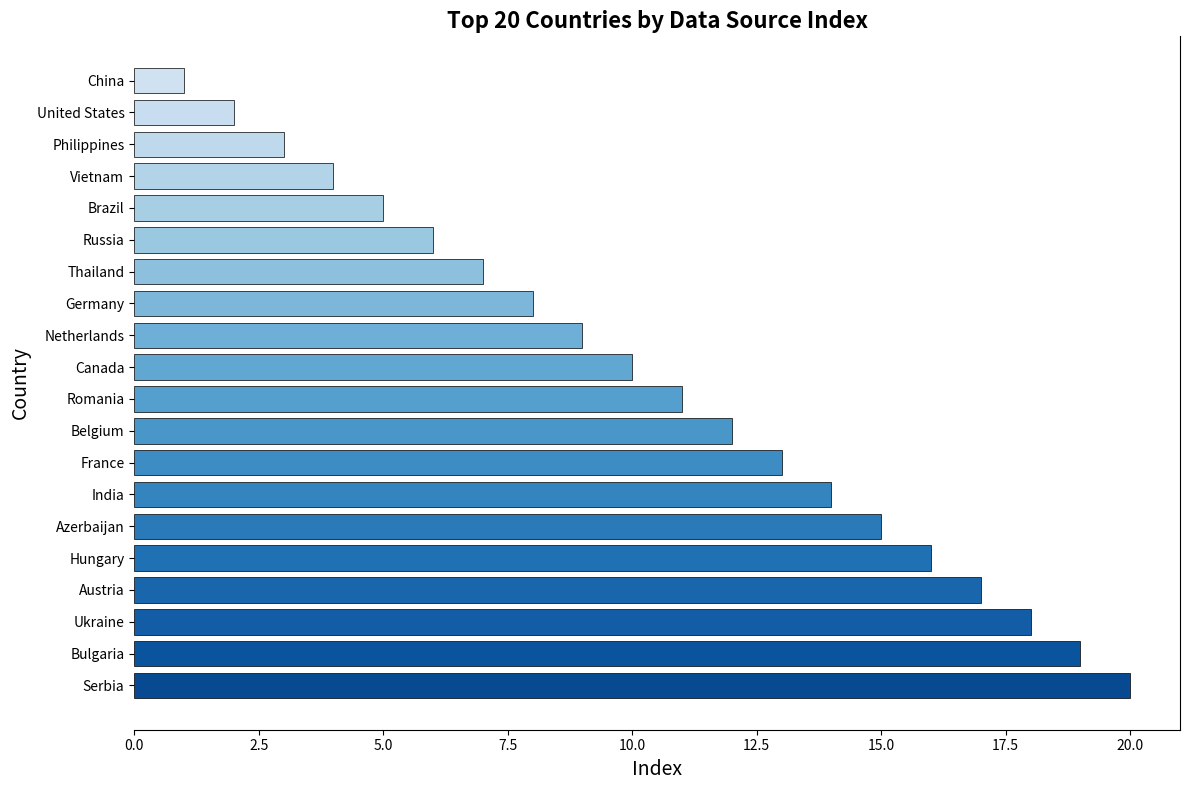

The value at Romania is 17. True or false?

False